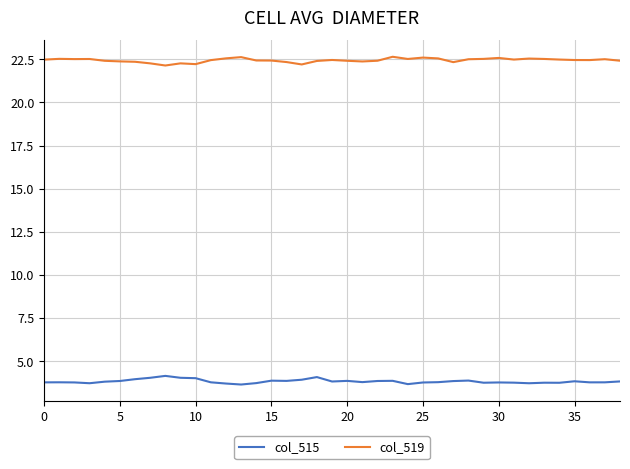

What is the greatest value displayed?

22.6